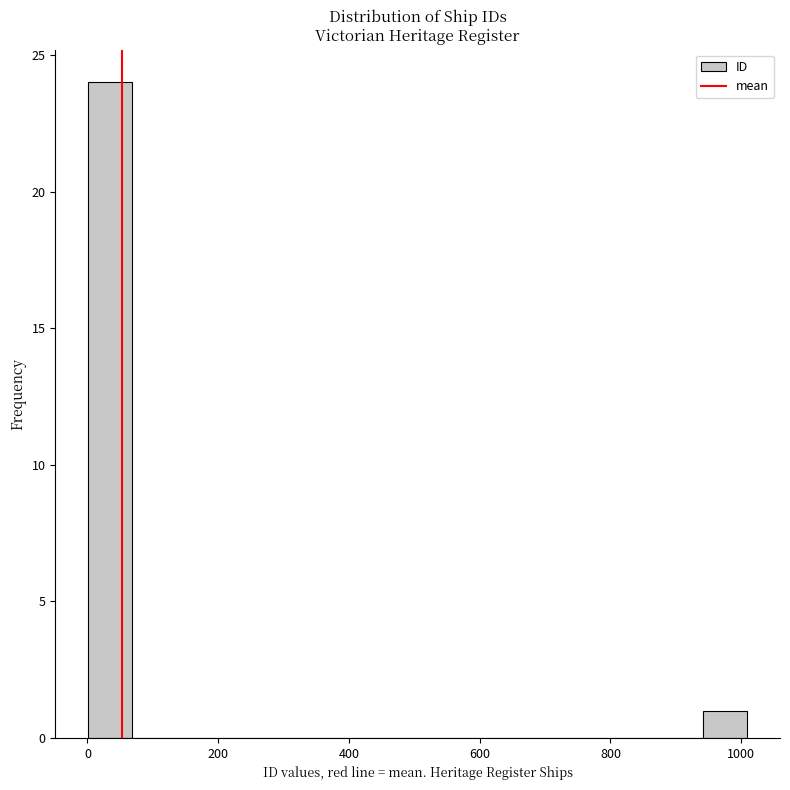

Around what value on the x-axis is the tallest bar? Give the approximate position of its centre, as read against the axis.

40